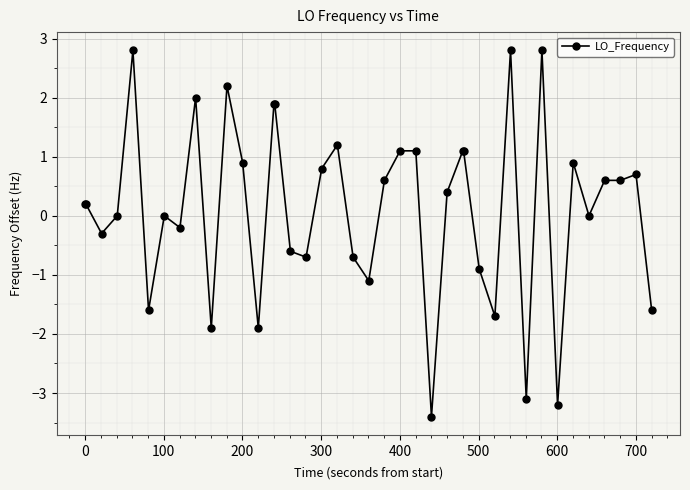

What is the value of the 29th point from the left?

-0.9